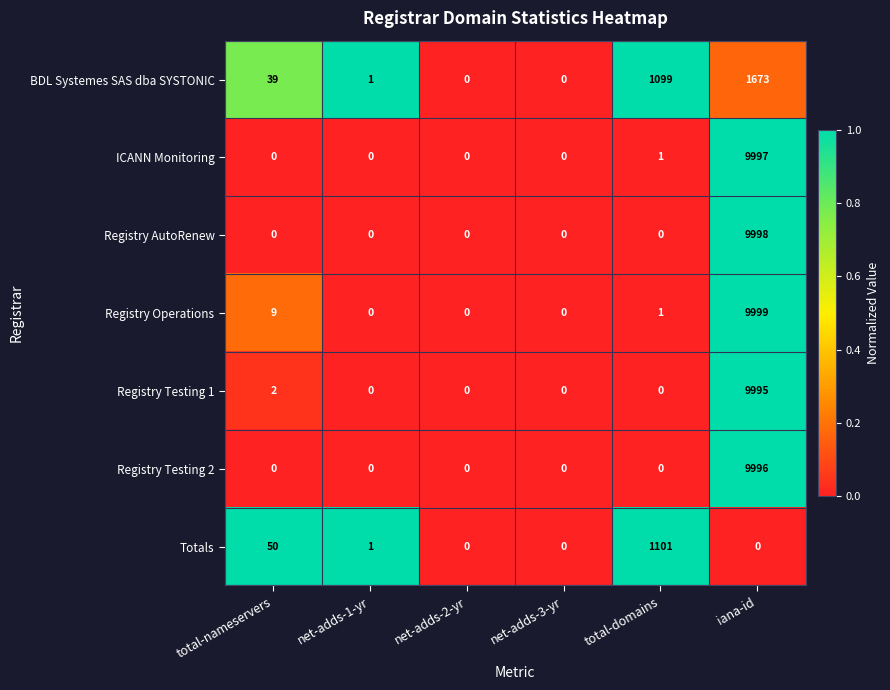

How many values in the Registry Operations series are below 1?

3